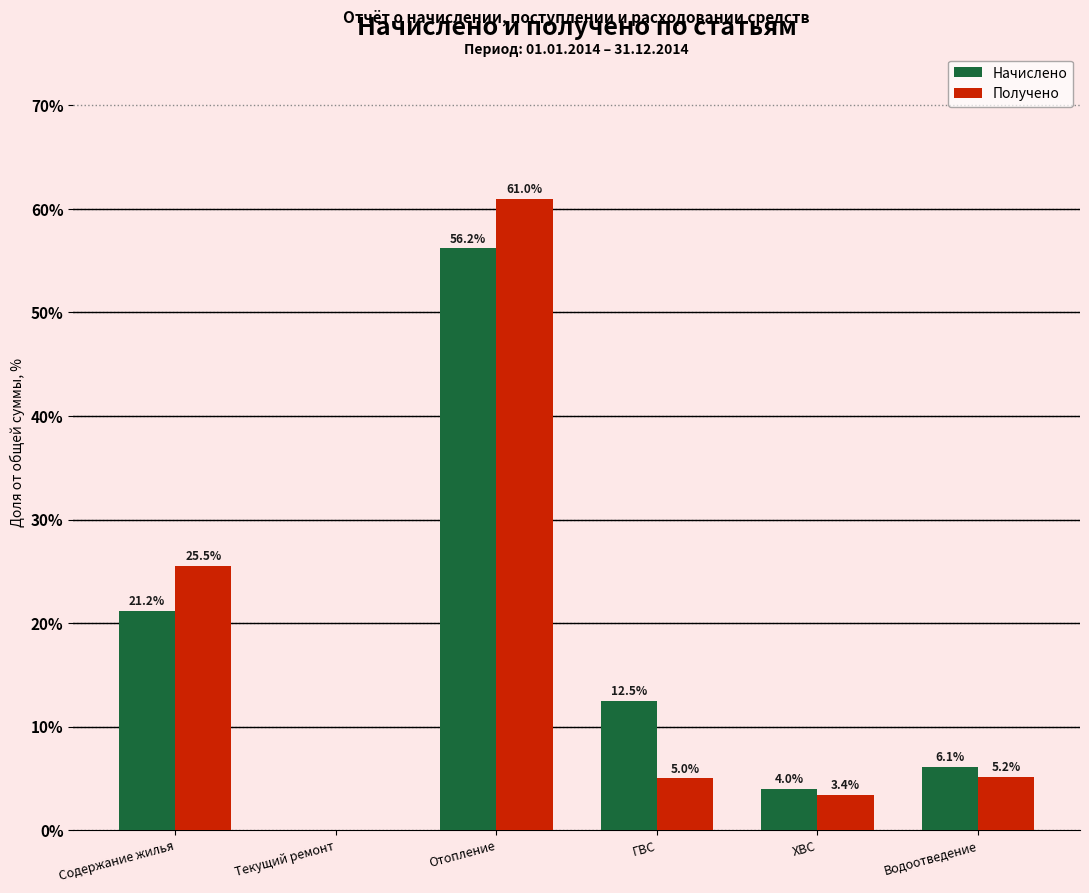

Reading left to right, extract all data points from this chart.

Начислено: Содержание жилья=21.2	Текущий ремонт=0.0	Отопление=56.2	ГВС=12.5	ХВС=4.0	Водоотведение=6.1
Получено: Содержание жилья=25.5	Текущий ремонт=0.0	Отопление=61.0	ГВС=5.0	ХВС=3.4	Водоотведение=5.2